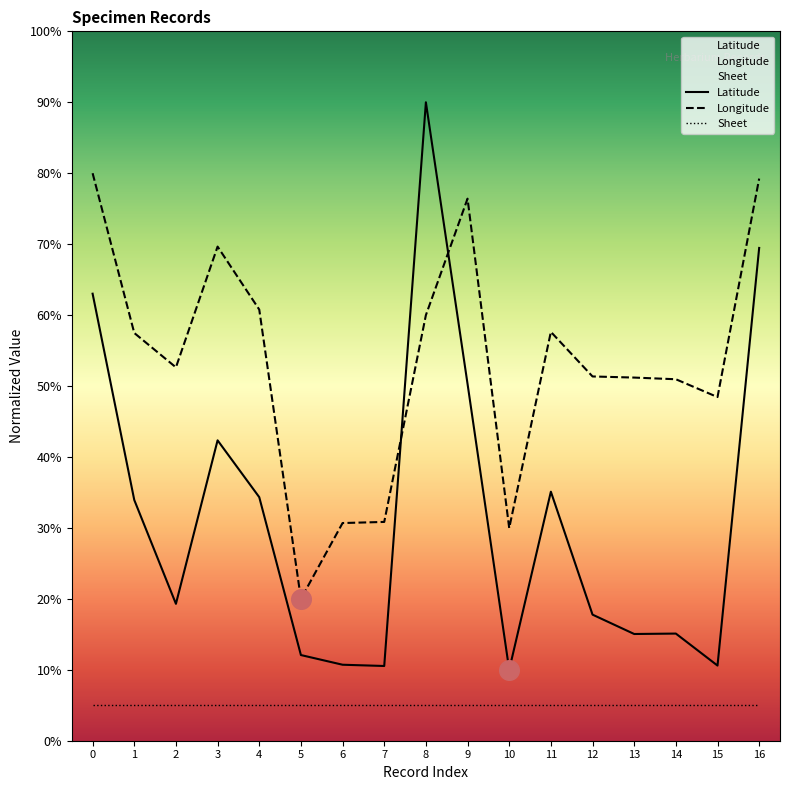

What is the minimum value shown in the chart?

5.0